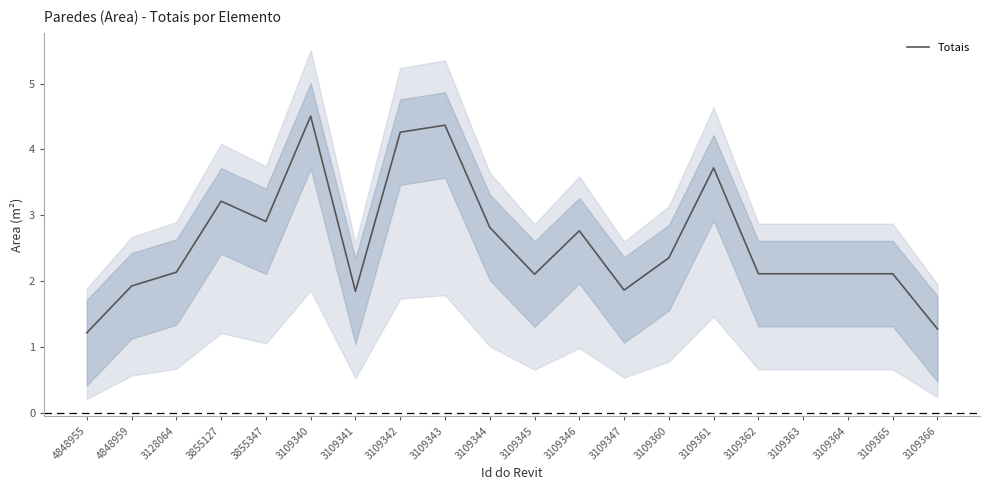

What is the change in value from 3109340 to 3109366?

-3.2